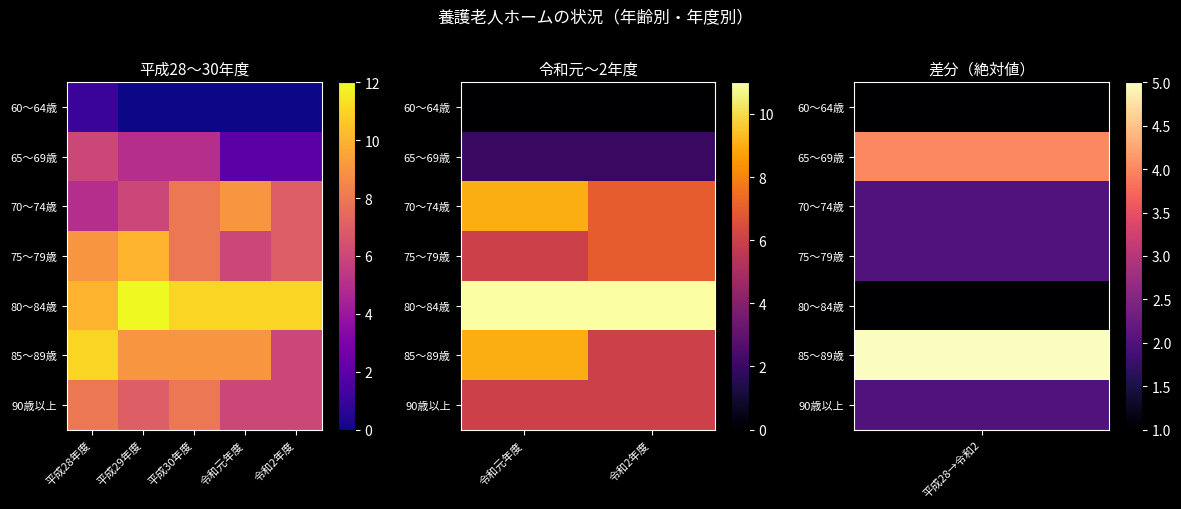

At how many categories does at least one series exceed 2?

2